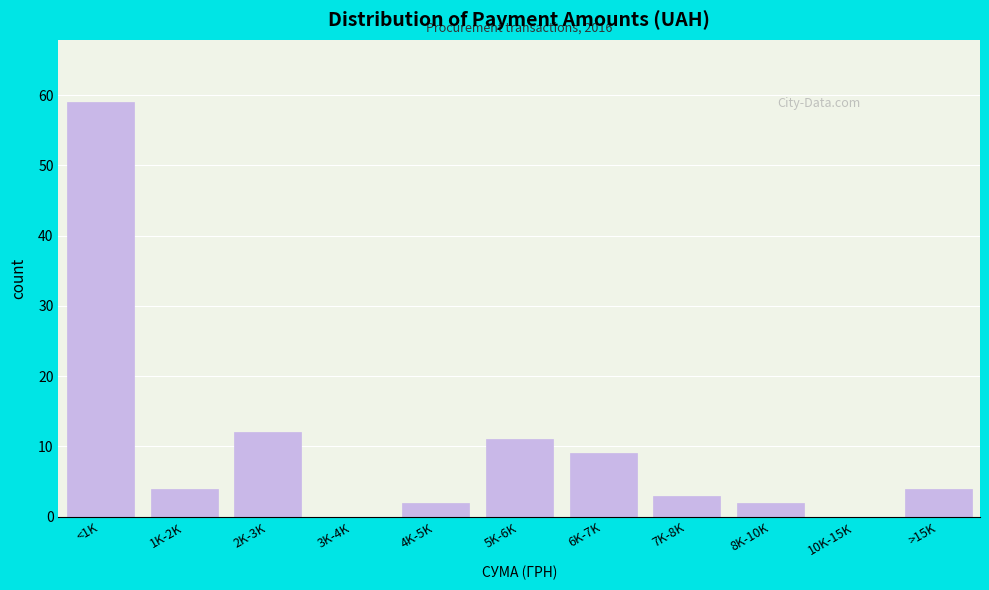

Reading left to right, extract all data points from this chart.

<1K=59	1K-2K=4	2K-3K=12	3K-4K=0	4K-5K=2	5K-6K=11	6K-7K=9	7K-8K=3	8K-10K=2	10K-15K=0	>15K=4